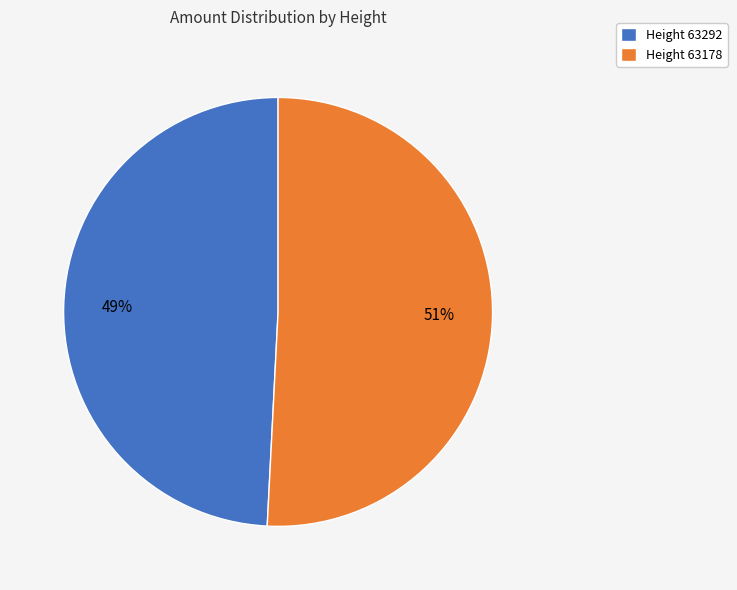

How many slices are in this pie chart?

2